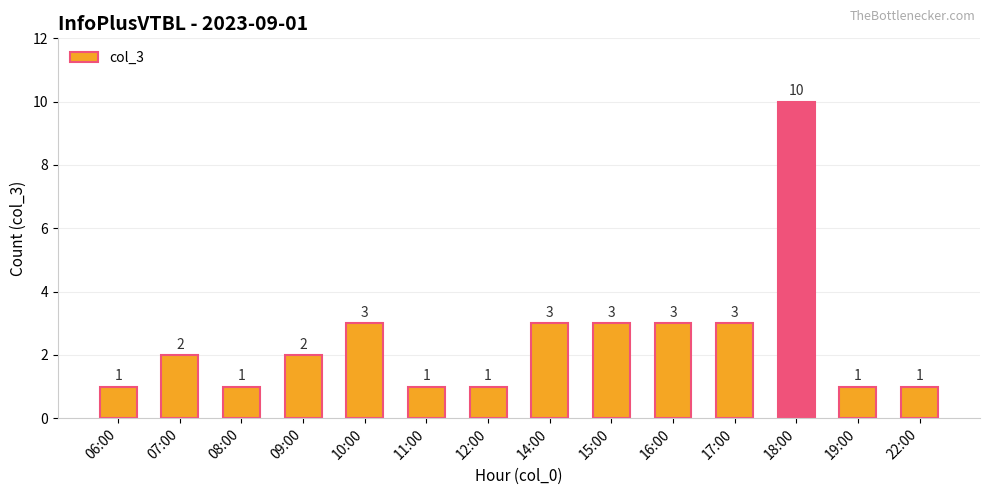

How many bars are there in total?

14